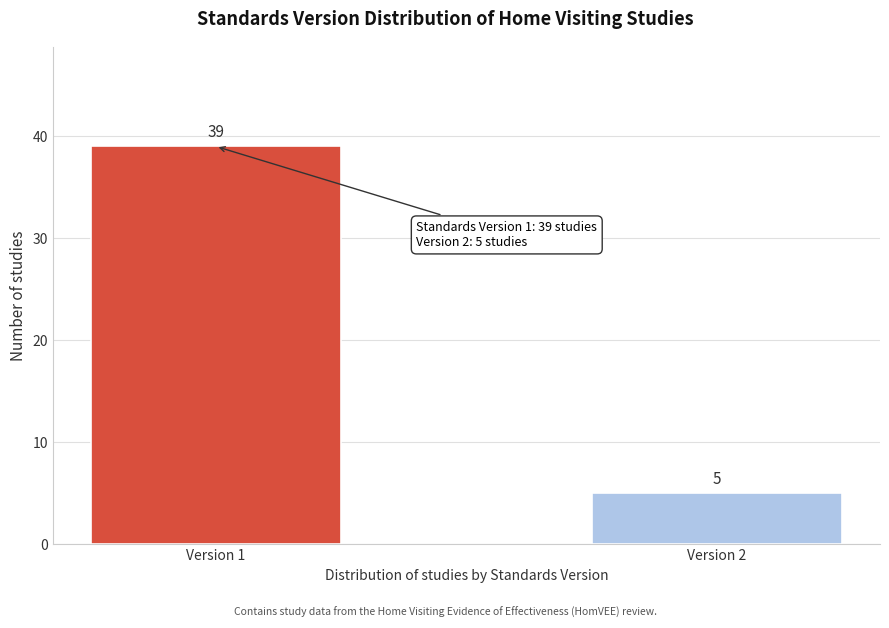

Reading left to right, transcribe all the data shown in this chart.

39	5